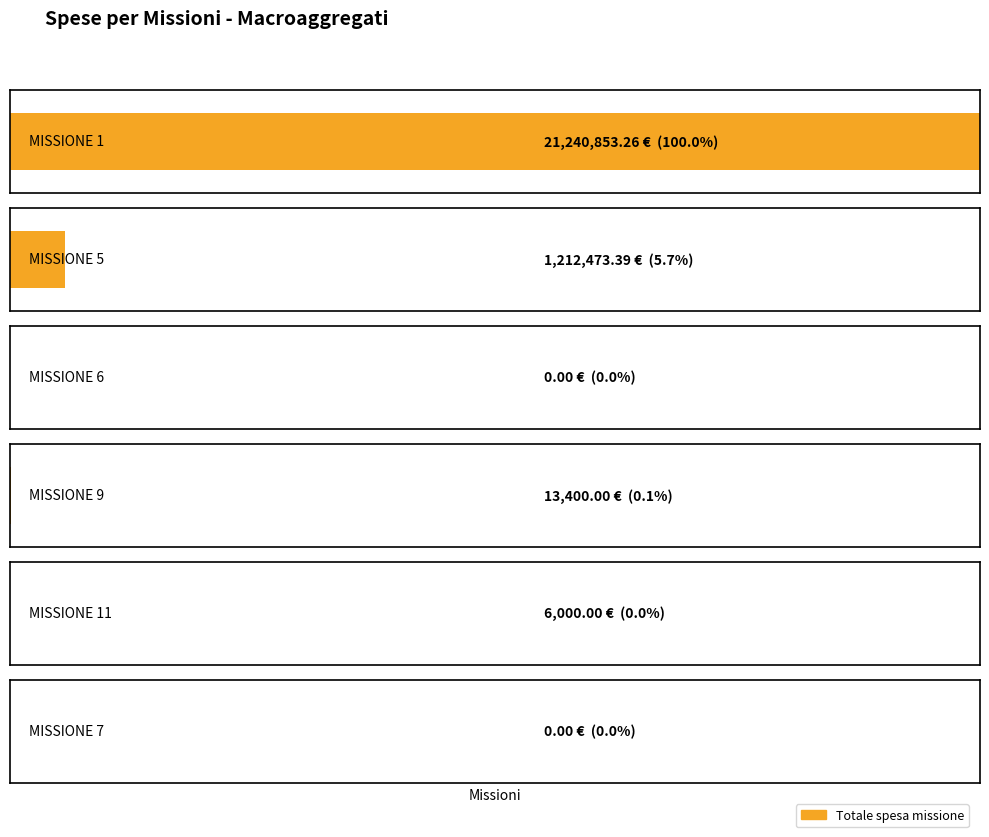

What position from the left is MISSIONE 11?

5